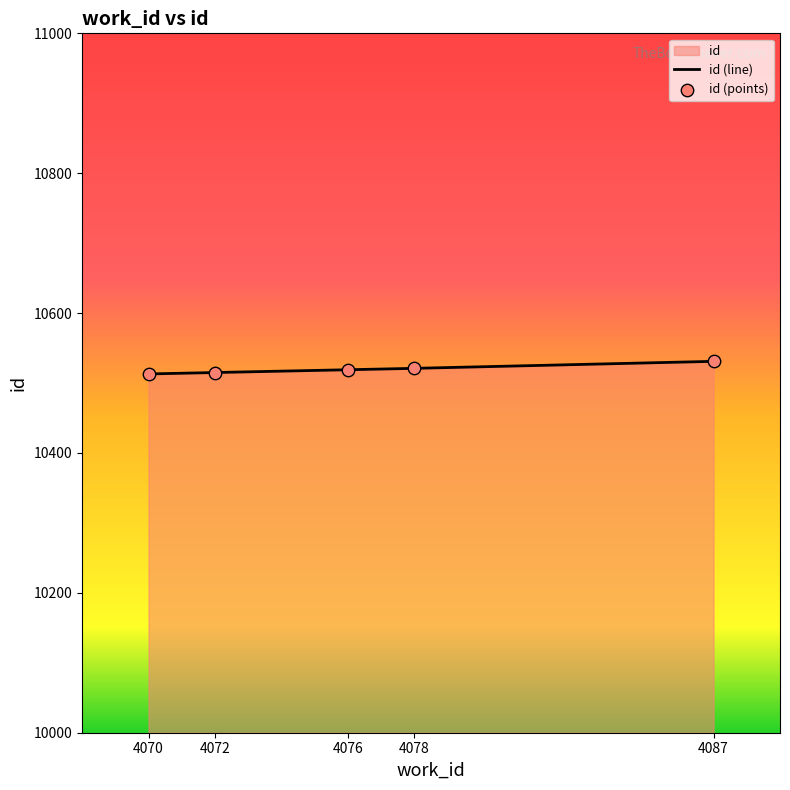

What is the change in value from 4076 to 4078?

+2